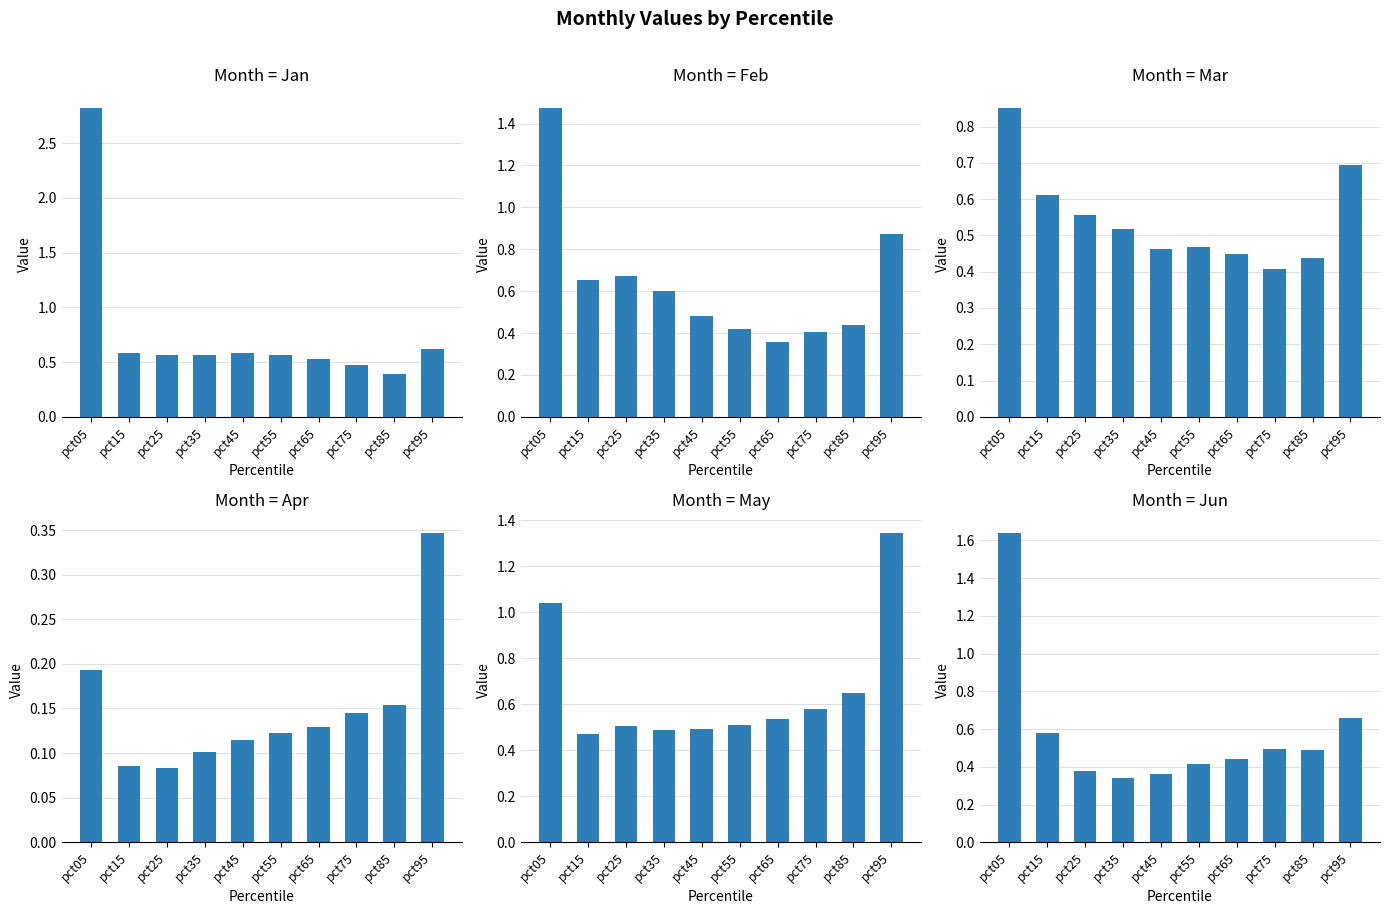

What is the average value of the Jun series?

0.6